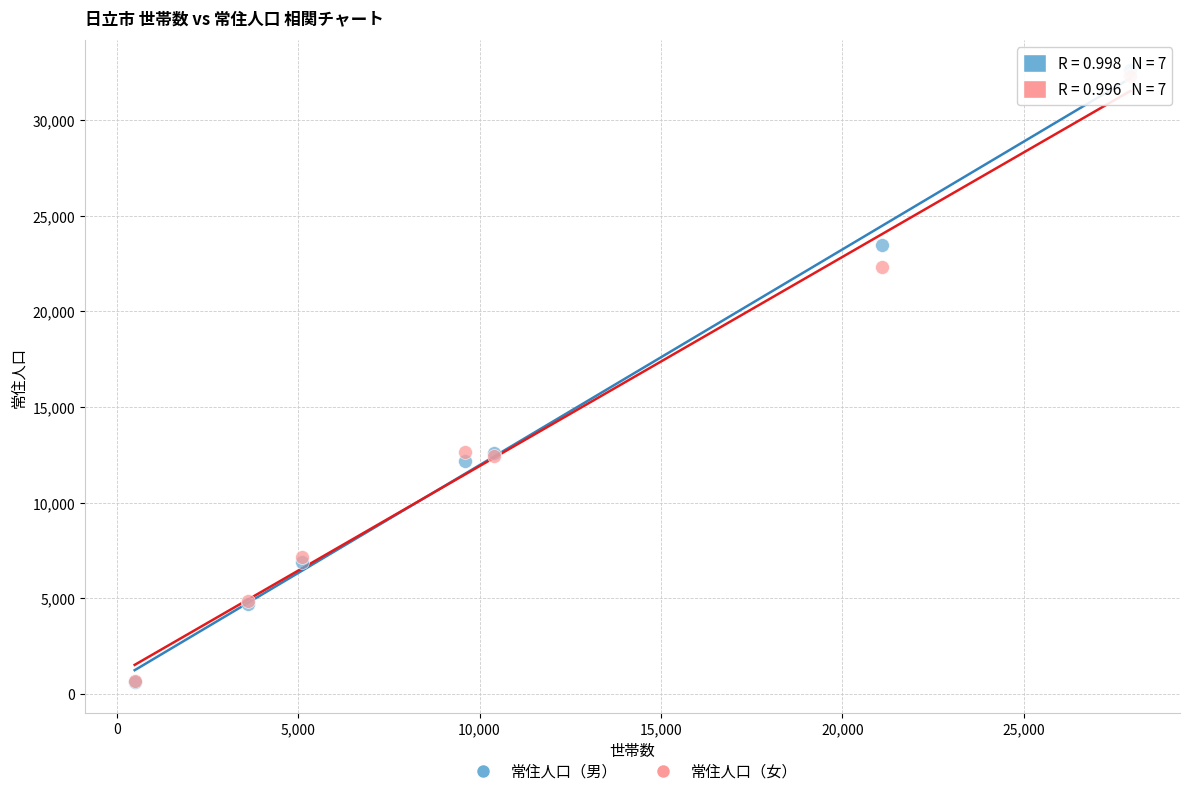

What are all the series names shown in the legend?

常住人口（男）, 常住人口（女）